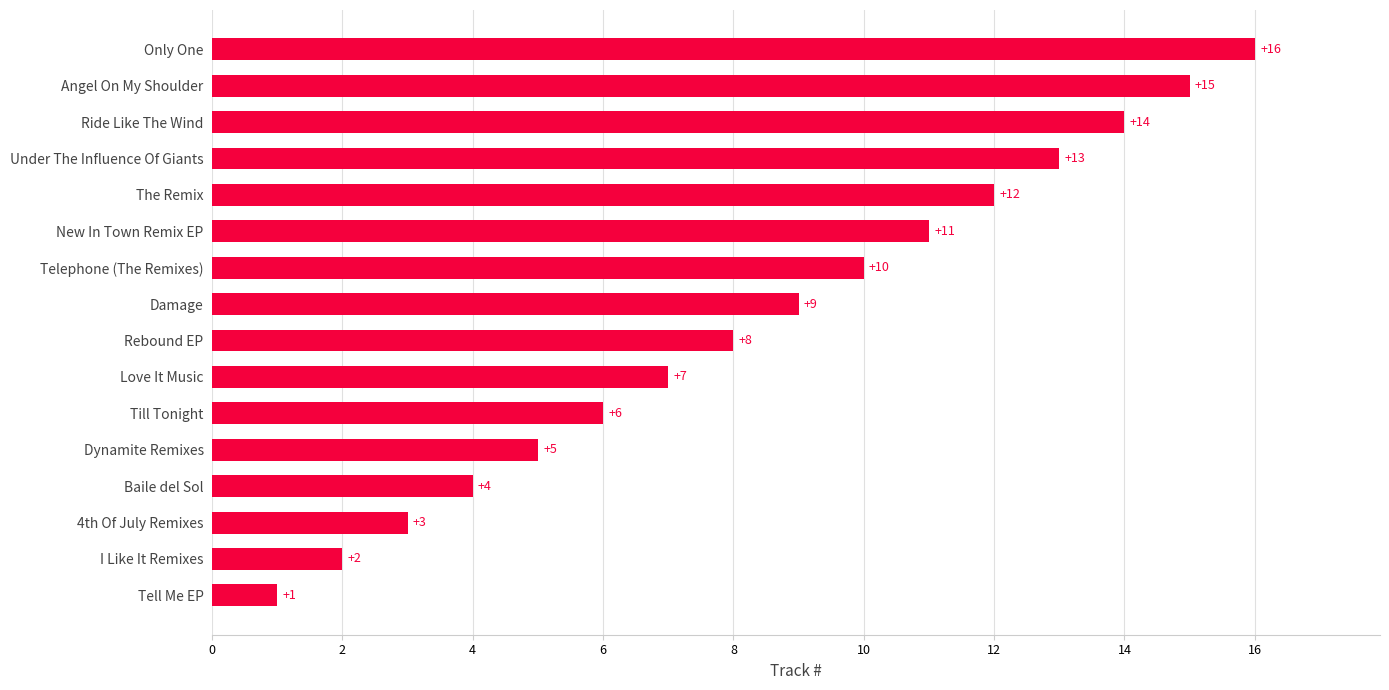

The chart shows a value of 4 at Only One. True or false?

False